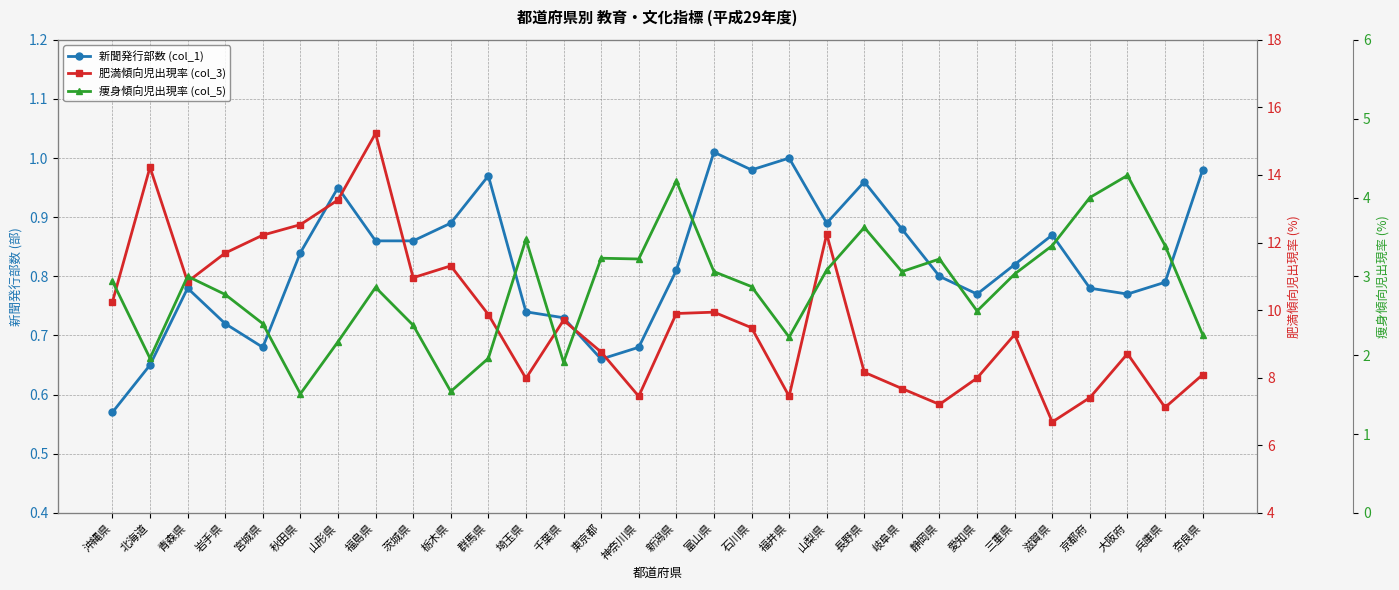

What is the highest value of the 痩身傾向児出現率 (col_5) series?

4.3